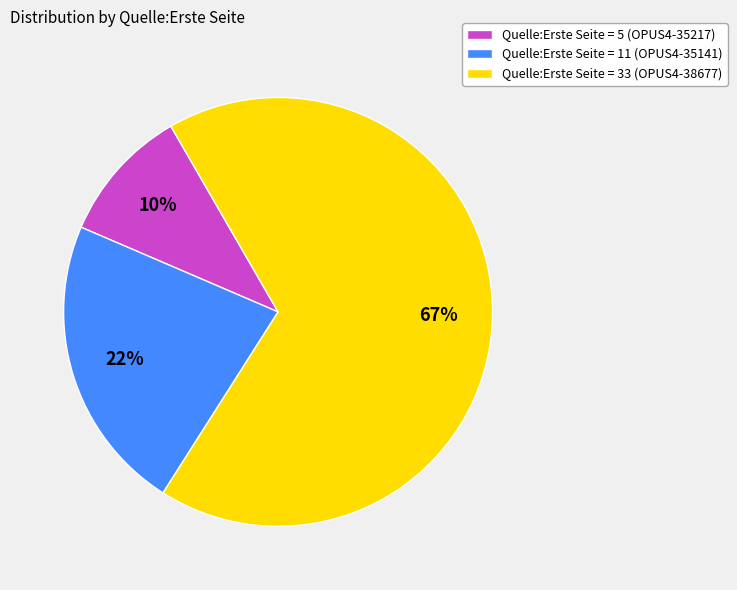

To the nearest percent, what is the difference between the Quelle:Erste Seite = 11 (OPUS4-35141) and Quelle:Erste Seite = 33 (OPUS4-38677) slice percentages?

45%